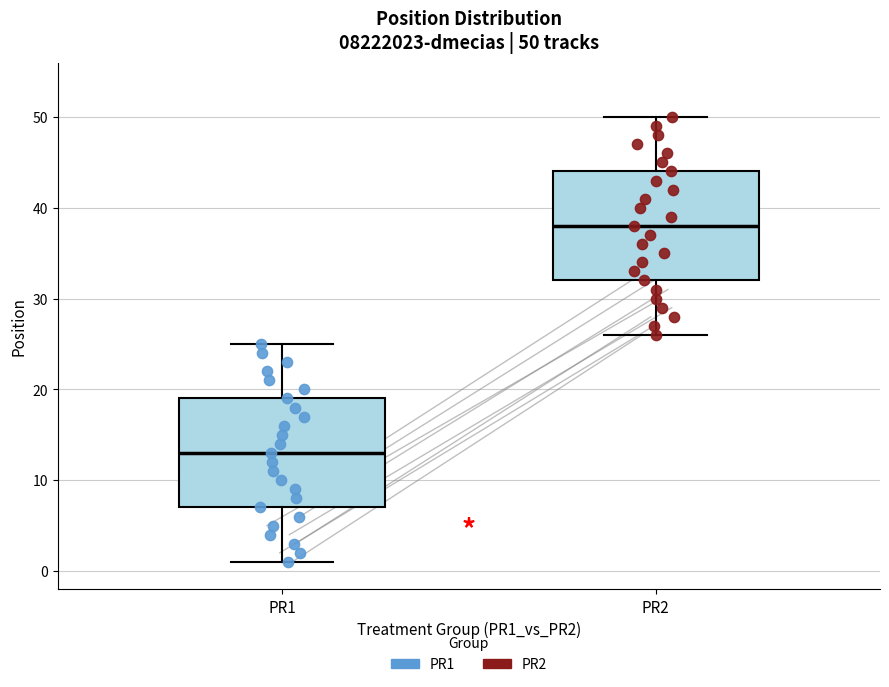

Which box has the lowest median line?

PR1